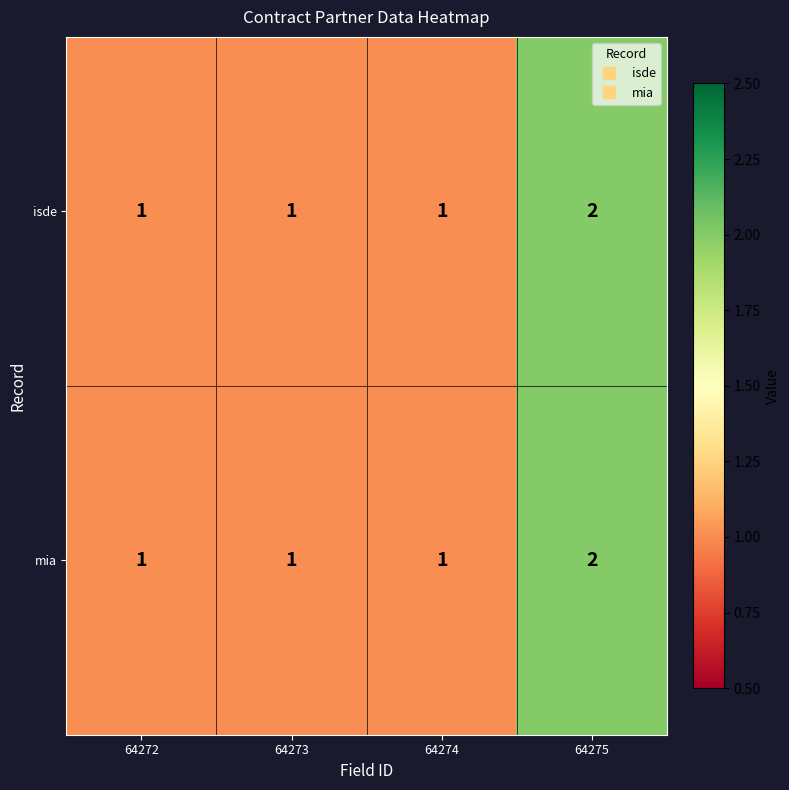

Reading left to right, transcribe all the data shown in this chart.

isde: 64272=1	64273=1	64274=1	64275=2
mia: 64272=1	64273=1	64274=1	64275=2